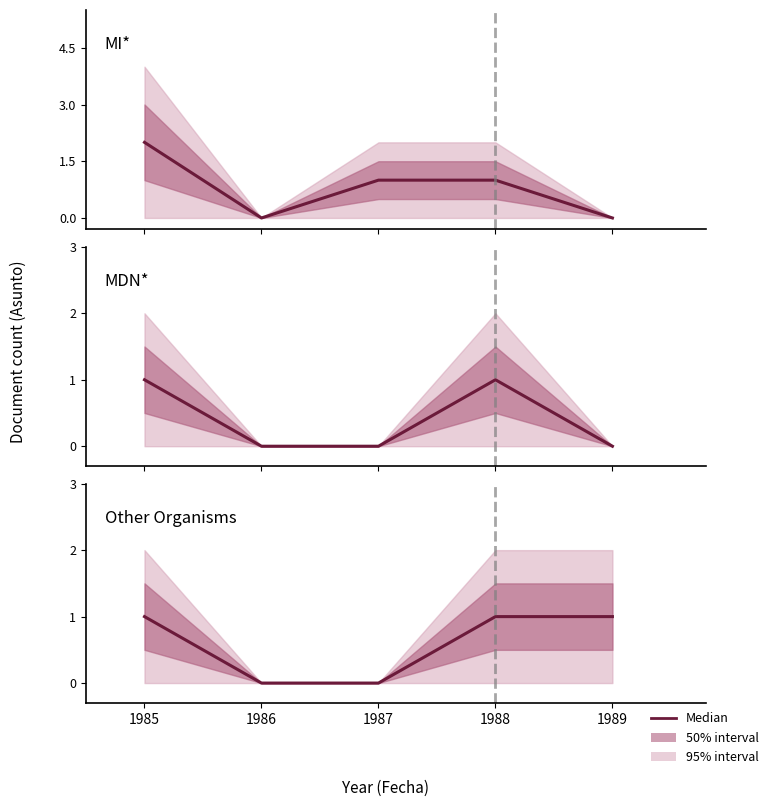

What is the value of the MDN* point at the 4th from the left?

1